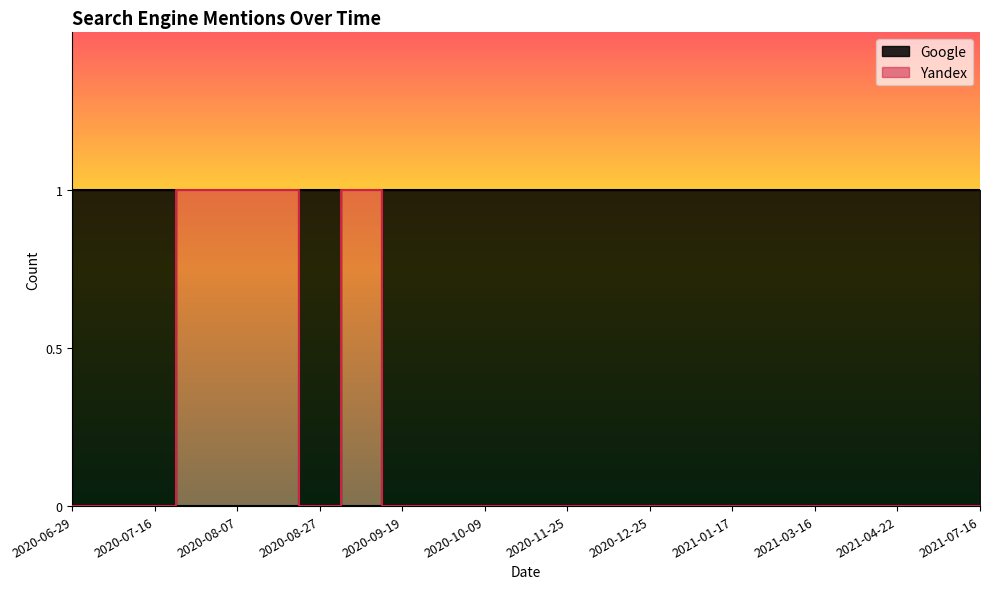

What is the value of the Google point at the 7th from the left?

1